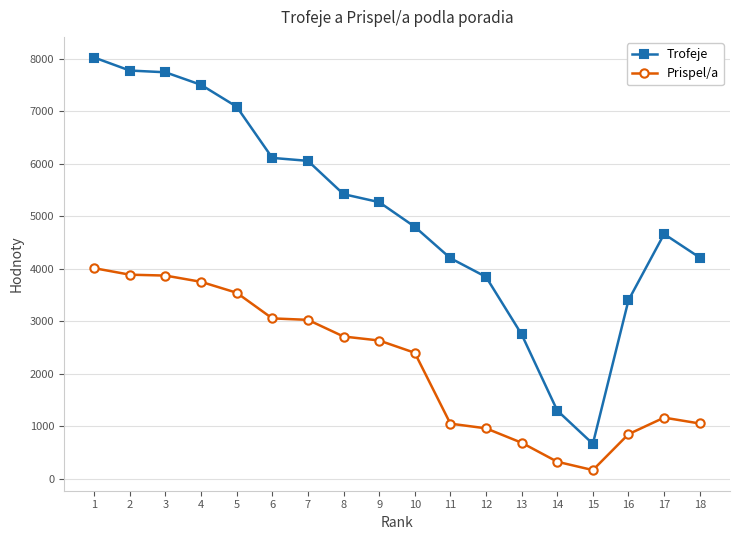

Read the Trofeje value at 14.

1300